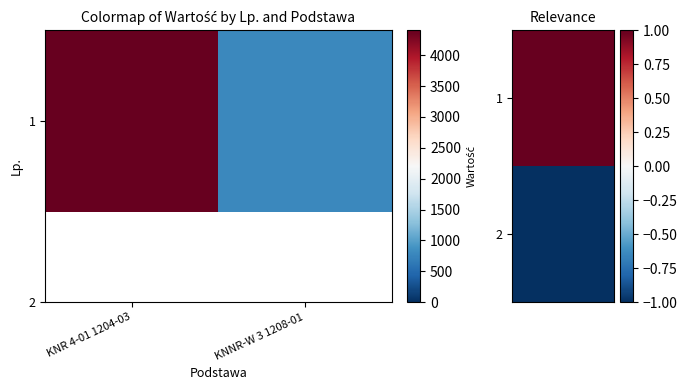

Rank the categories by value from lowest to highest.

KNNR-W 3 1208-01, KNR 4-01 1204-03